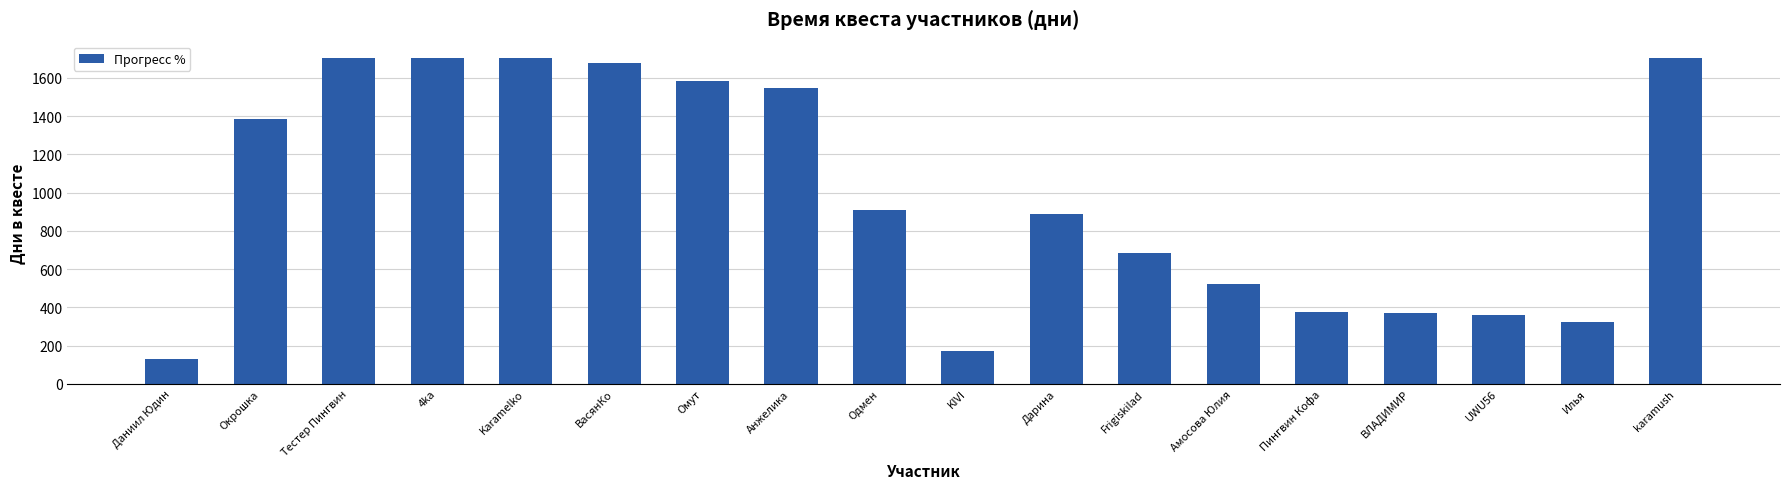

What is the greatest value displayed?

1705